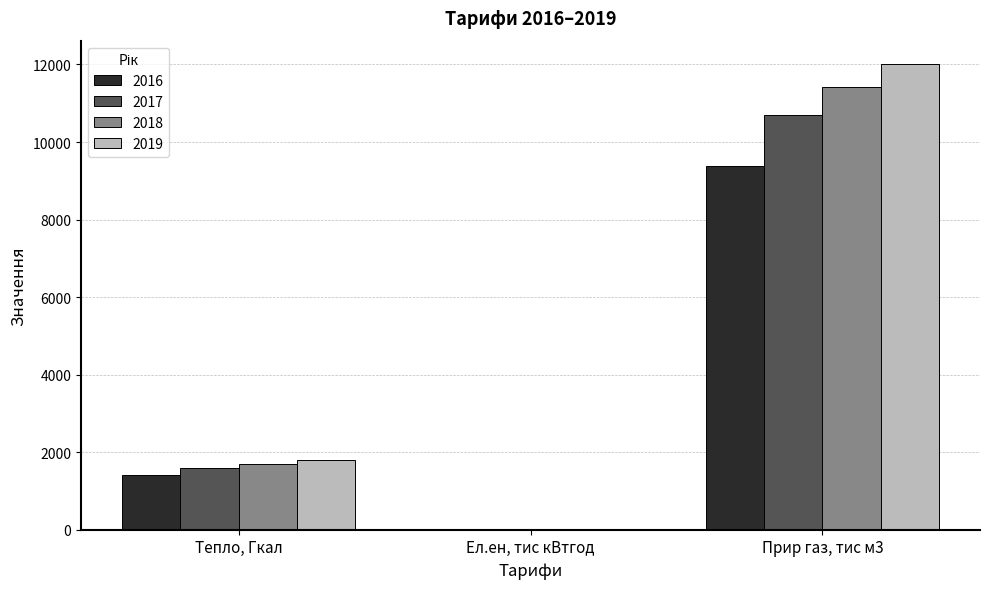

True or false: 2016 has a value of 4404.4 at Прир газ, тис м3.

False